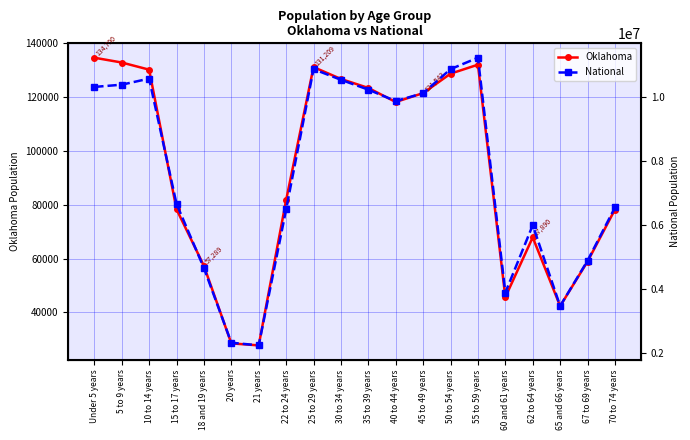

True or false: National and Oklahoma cross at least once.

False